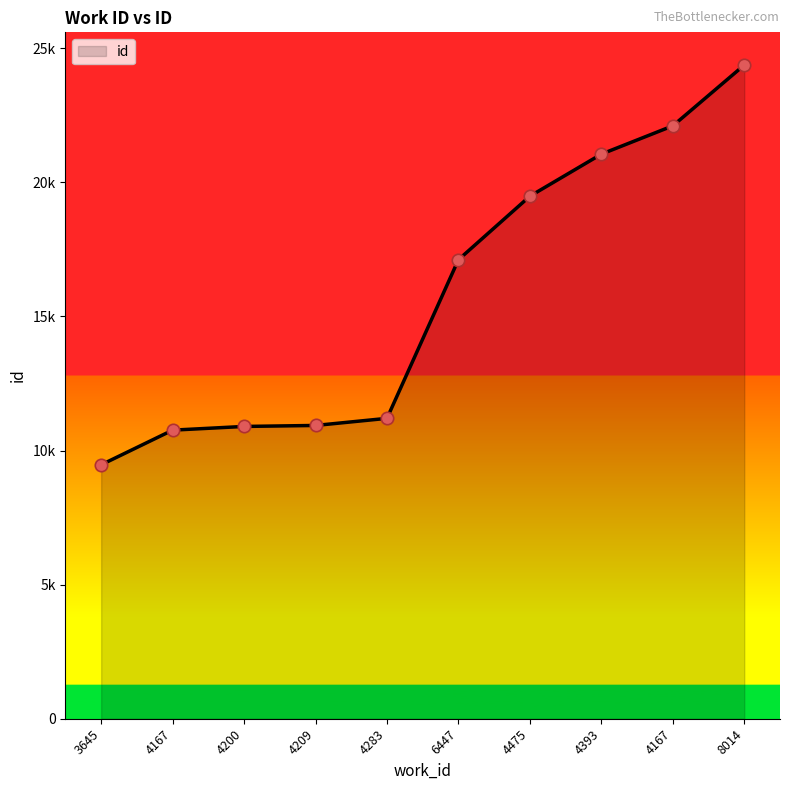

Which has a higher value, 4167 or 6447?

4167